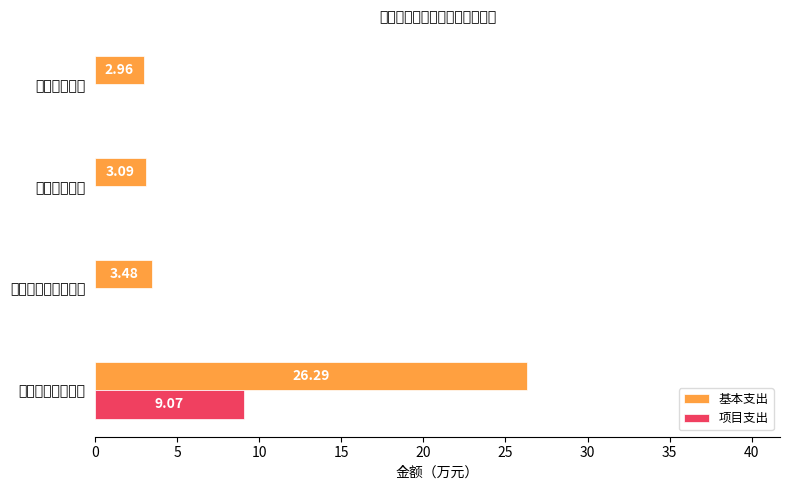

Which series has the widest spread of values?

基本支出